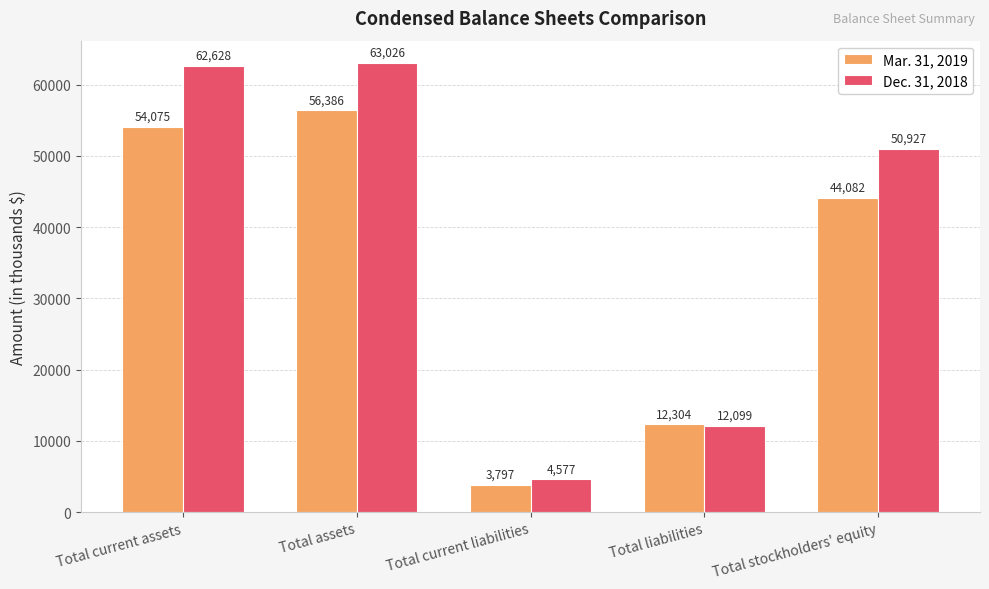

At which category does the chart reach its minimum across all series?

Total current liabilities